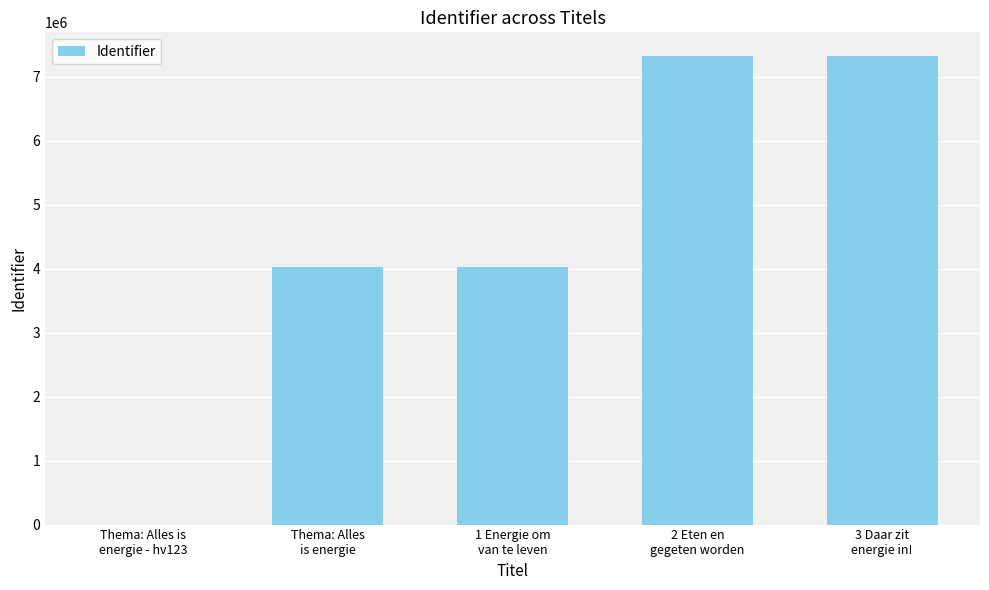

What is the sum of all values?

22719155